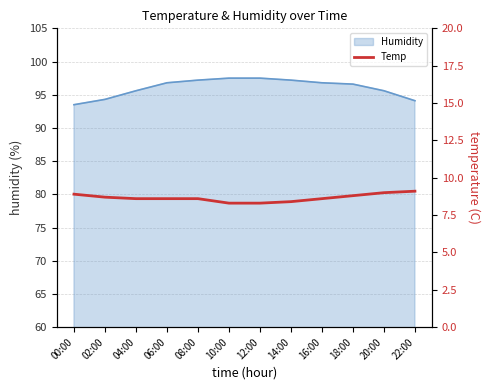

What is the highest value of the Humidity series?

97.5